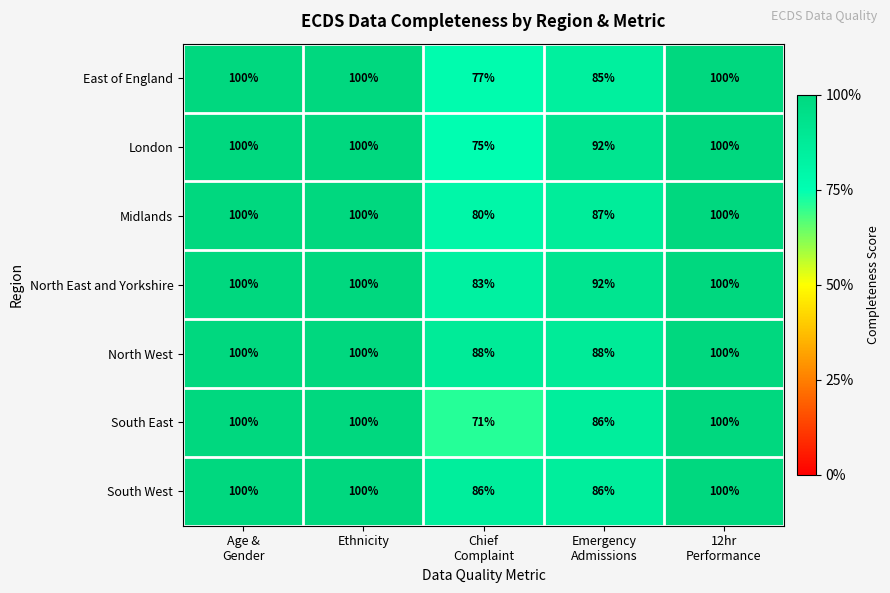

Count the London values in the range 92 to 100.

4